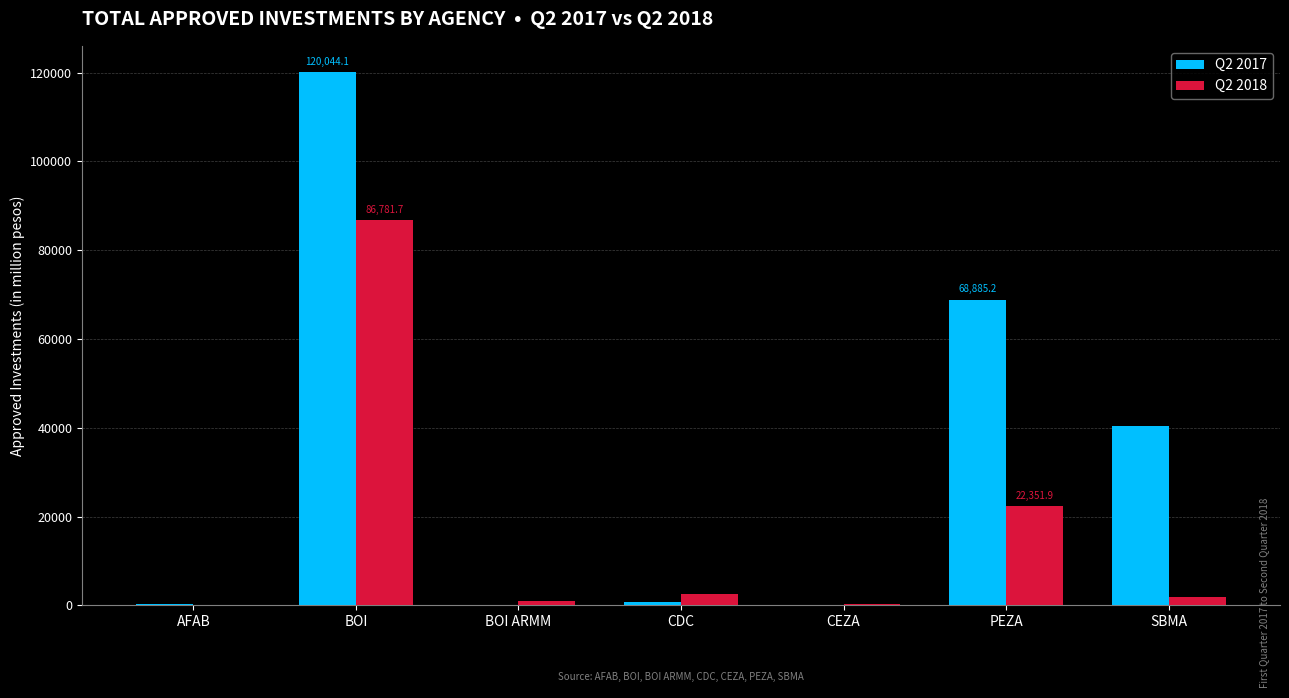

Which category has the highest value across all series?

BOI